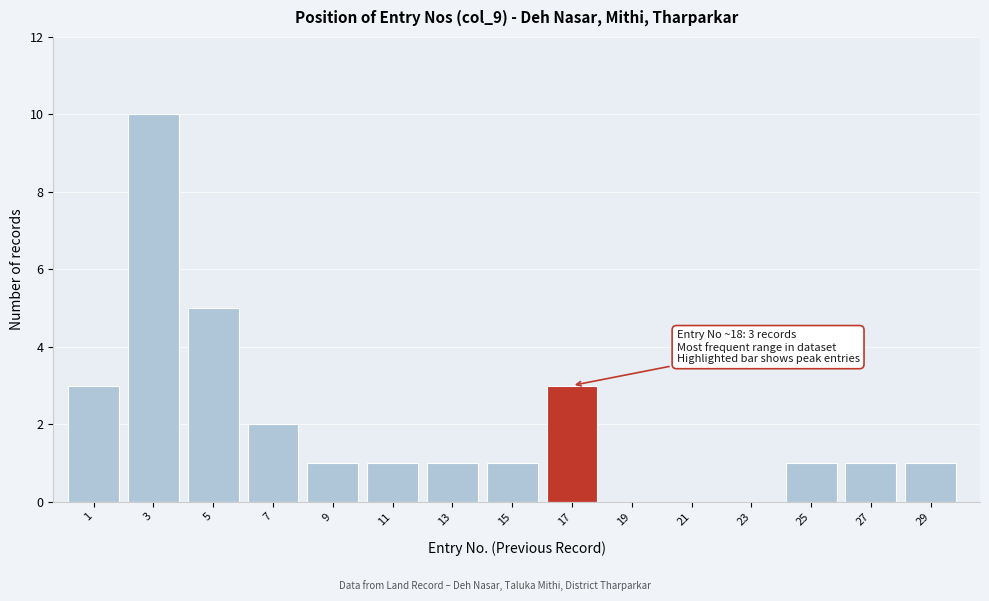

Reading left to right, transcribe all the data shown in this chart.

1=3	3=10	5=5	7=2	9=1	11=1	13=1	15=1	17=3	19=0	21=0	23=0	25=1	27=1	29=1